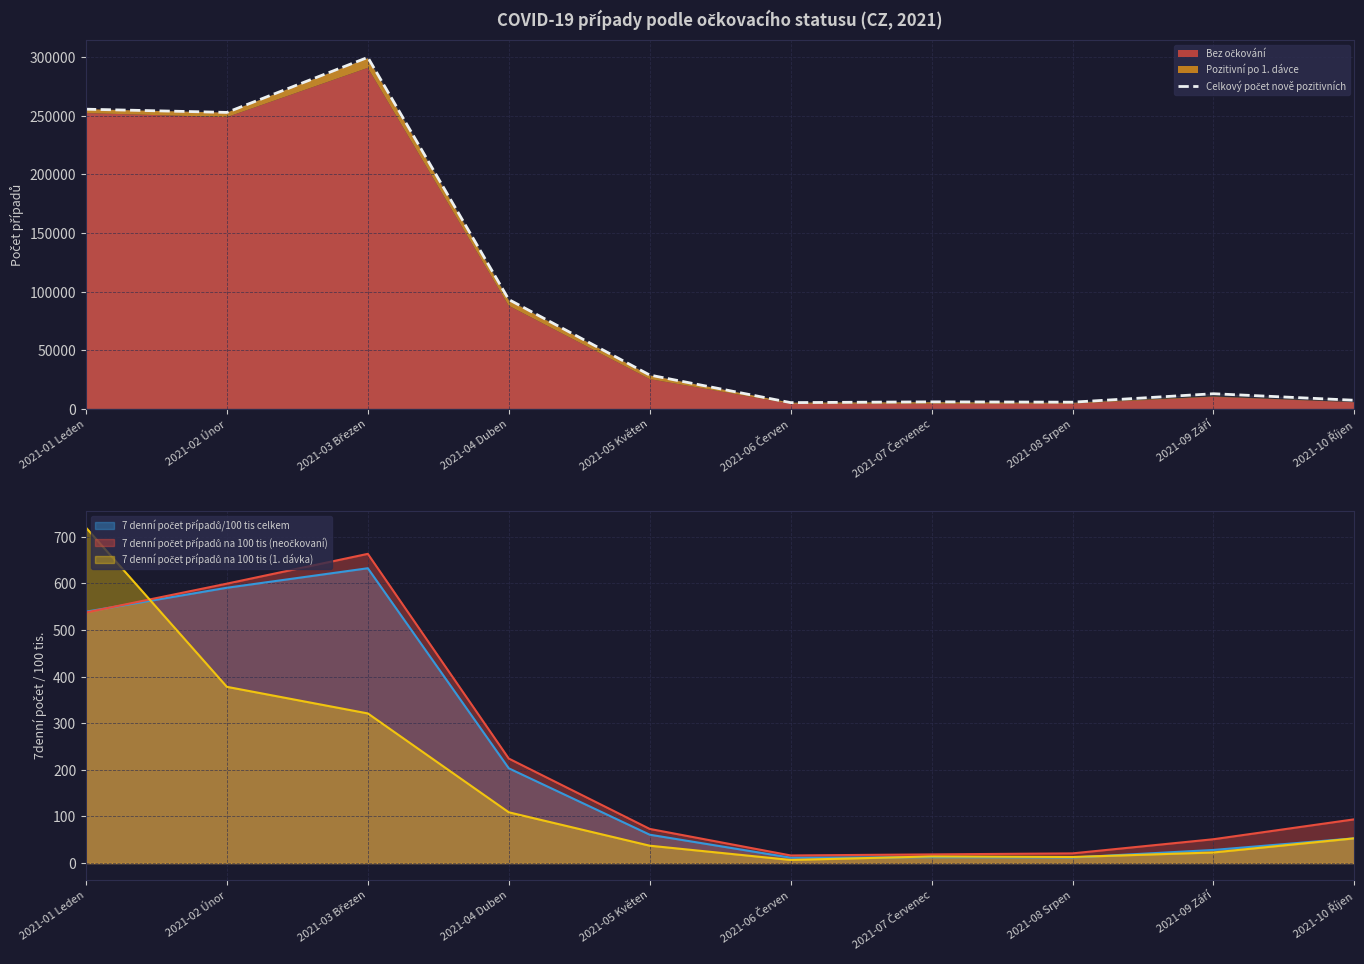

How many data points are less than 28838?

5